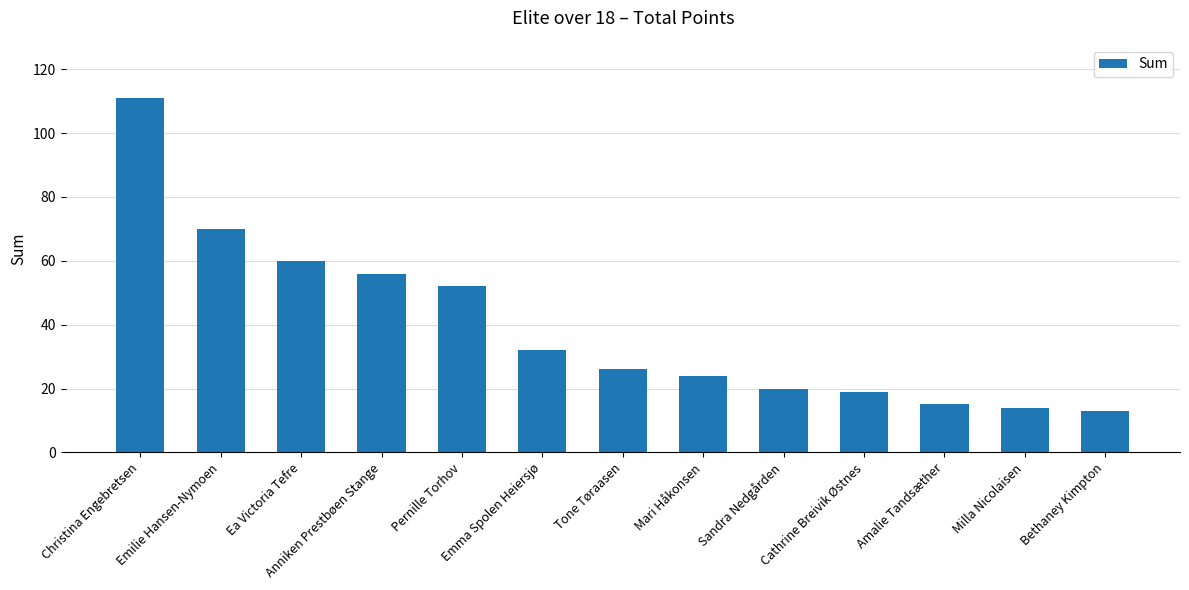

What is the change in value from Pernille Torhov to Bethaney Kimpton?

-39